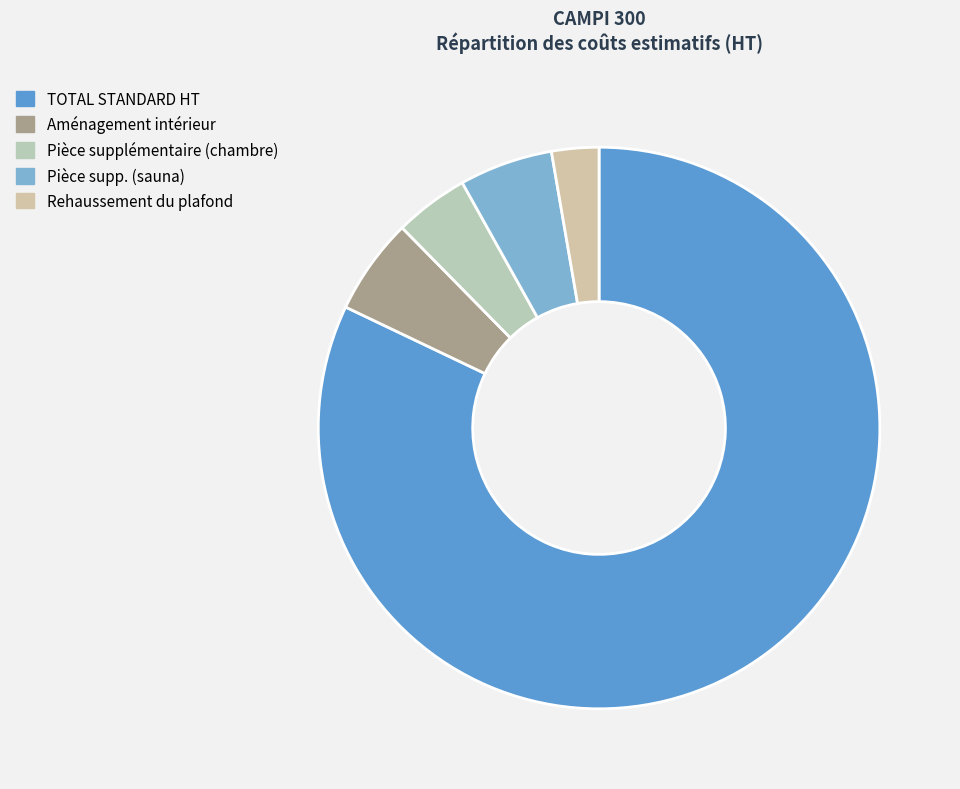

What is the smallest slice in the pie chart?

Rehaussement du plafond